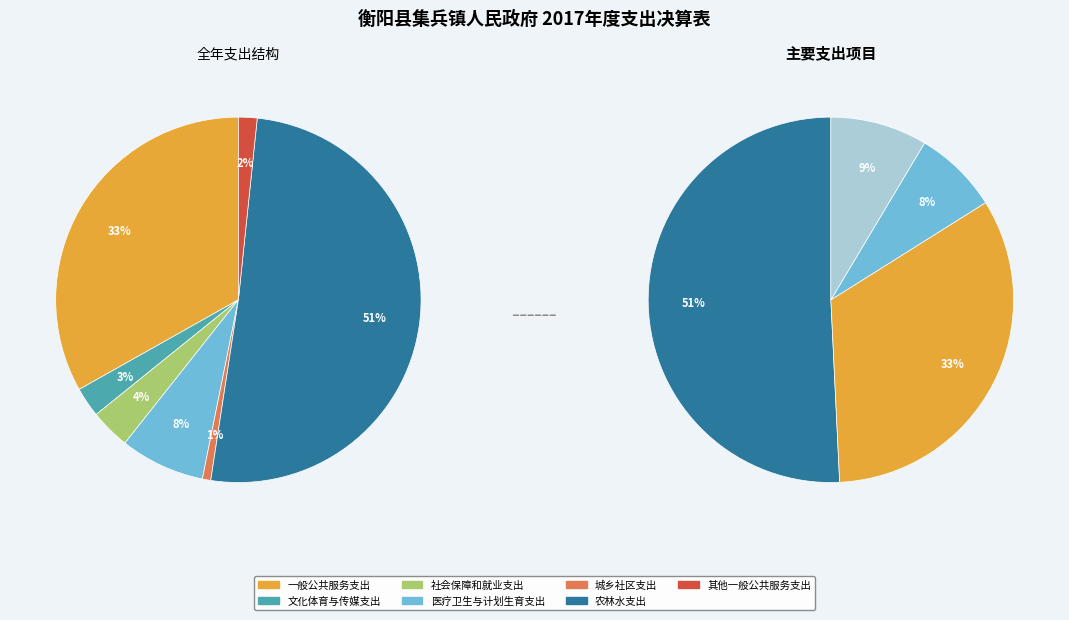

To the nearest percent, what portion does 医疗卫生与计划生育支出 represent?

8%